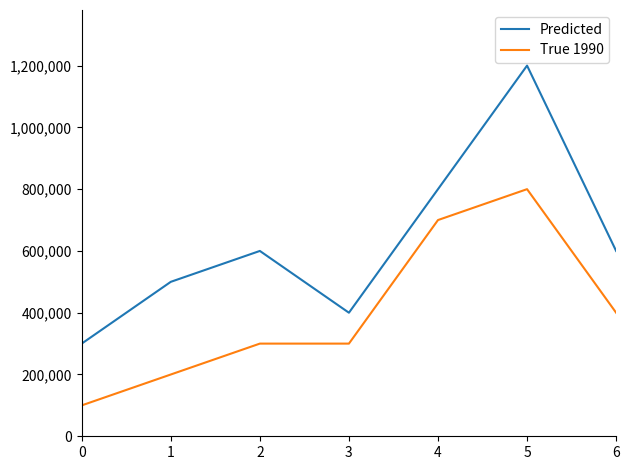

The value of True 1990 at 0 is 100000. True or false?

True